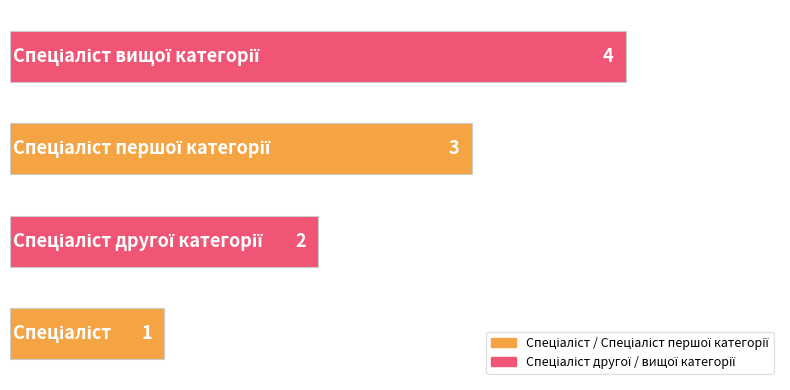

Does the chart contain any negative values?

No